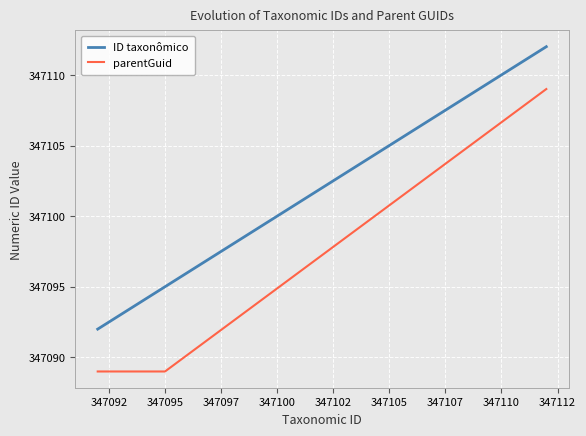

Which series has the largest total across all categories?

ID taxonômico